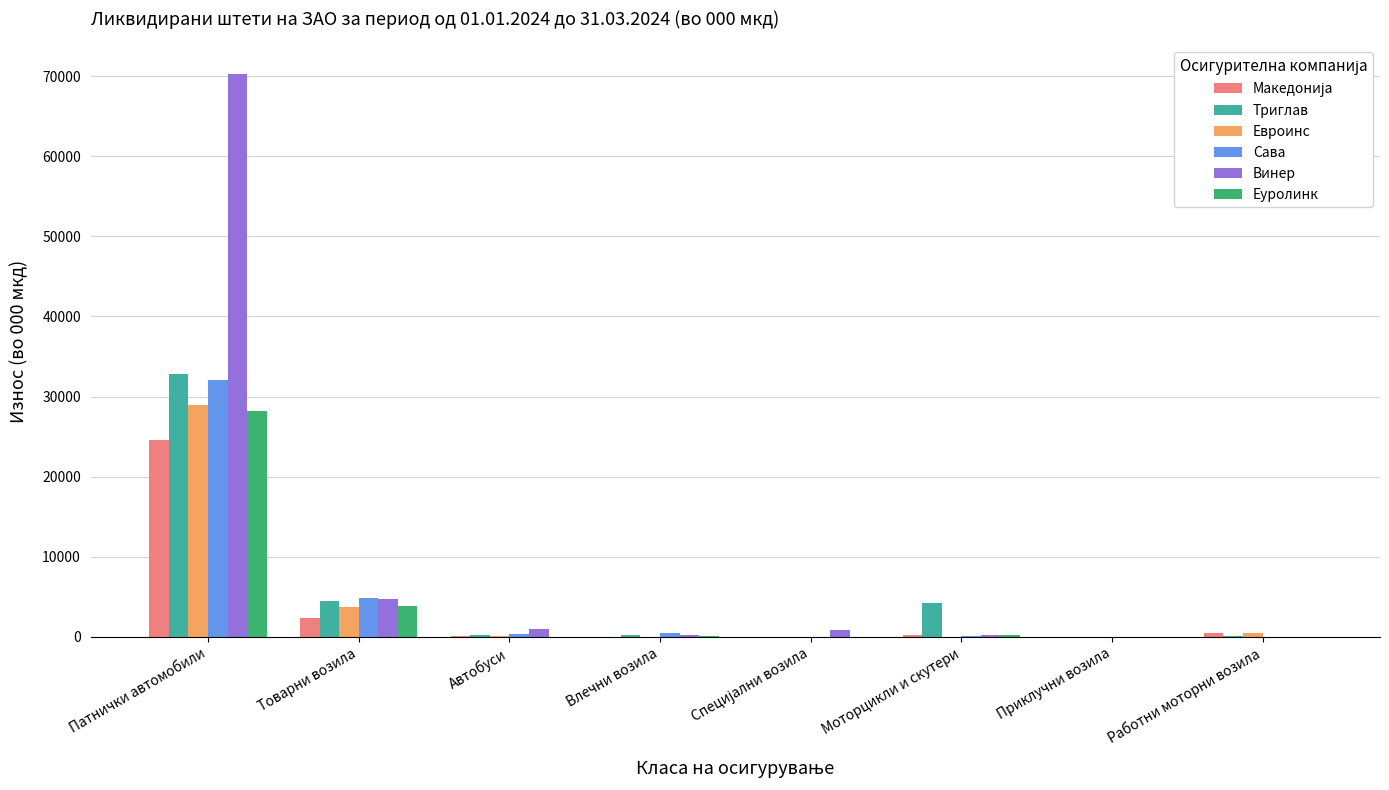

The Триглав series shows 0.0 at Приклучни возила. True or false?

True